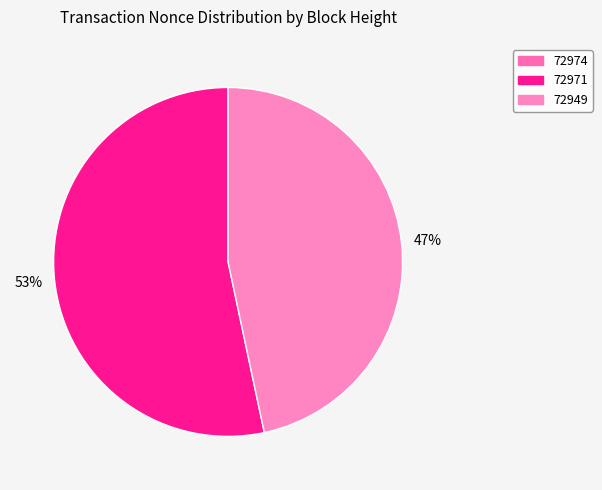

Rank the categories by value from highest to lowest.

72971, 72949, 72974